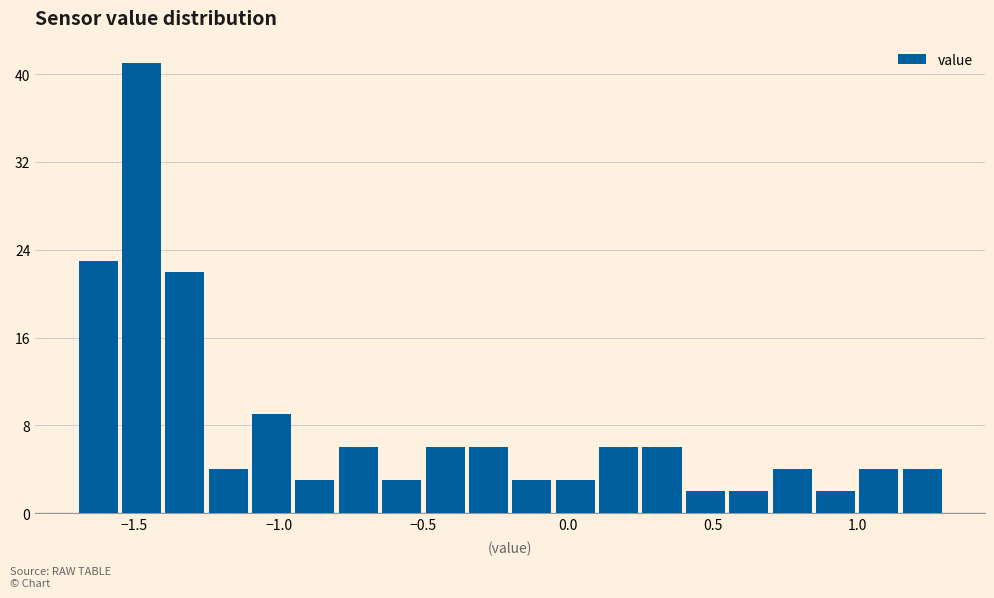

Read against the x-axis, roughly where is the centre of the tallest bar?

-1.45